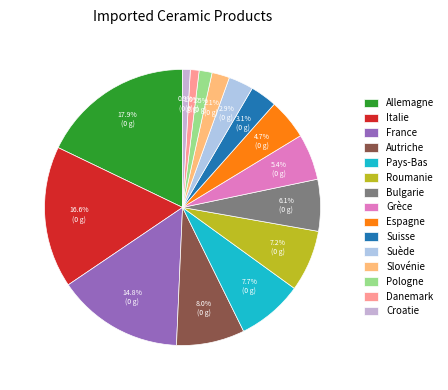

Does any single category account for the majority?

No